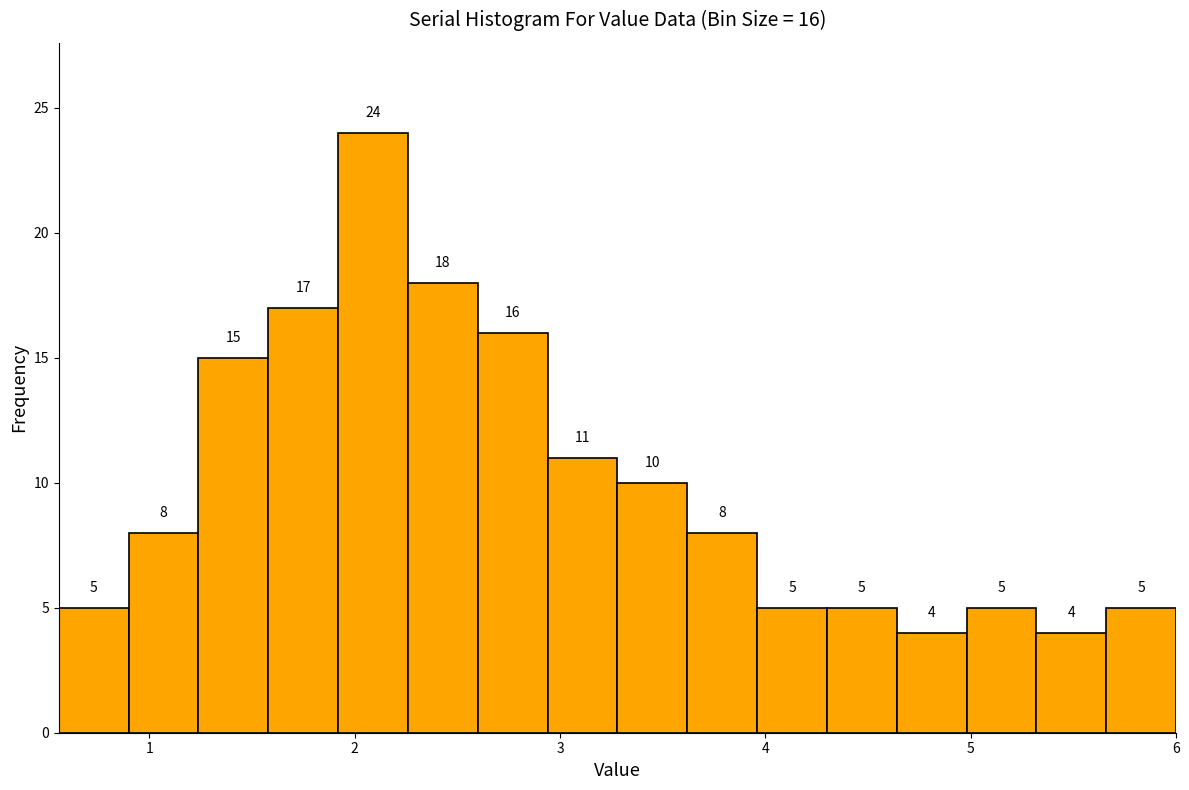

Read against the x-axis, roughly where is the centre of the tallest bar?

2.1